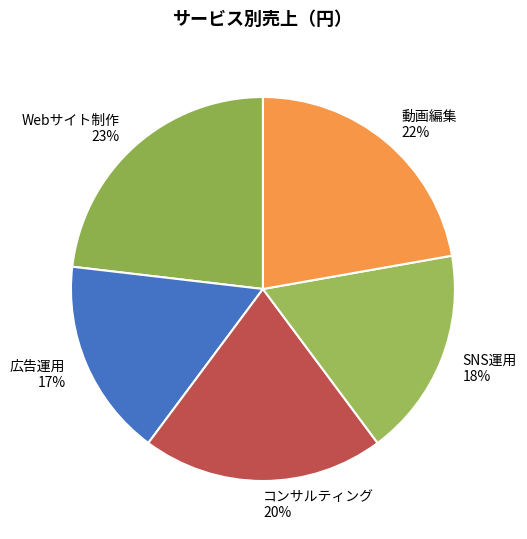

What is the largest slice in the pie chart?

Webサイト制作